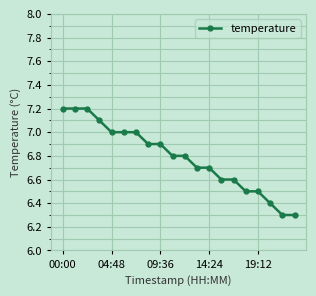

What is the greatest value displayed?

7.2